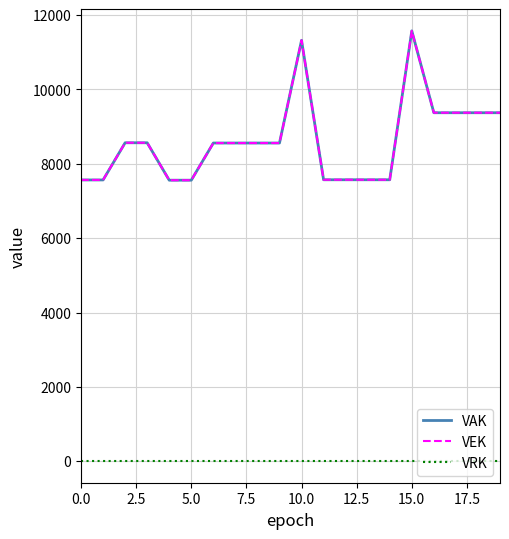

Does the chart display data point markers on the line(s)?

No